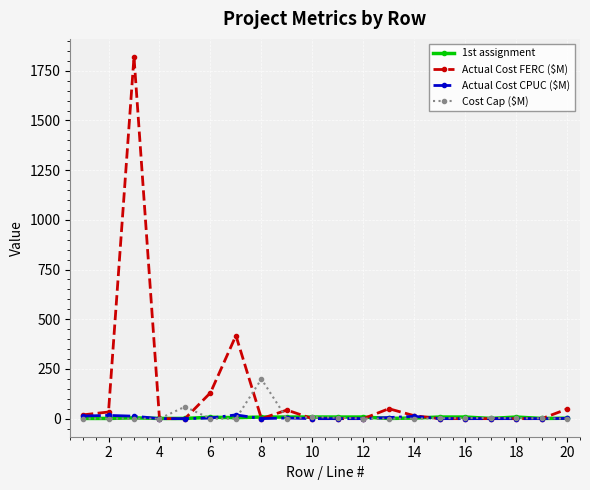

Does the chart have visible grid lines?

Yes